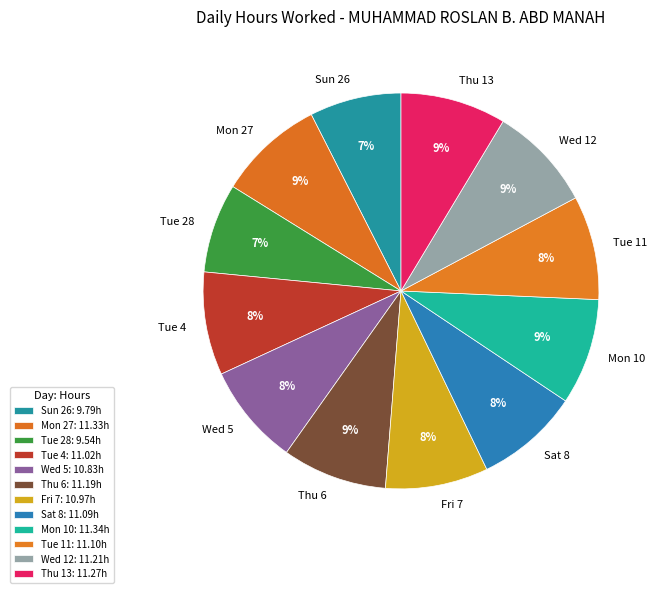

To the nearest percent, what is the average slice percentage?

8%